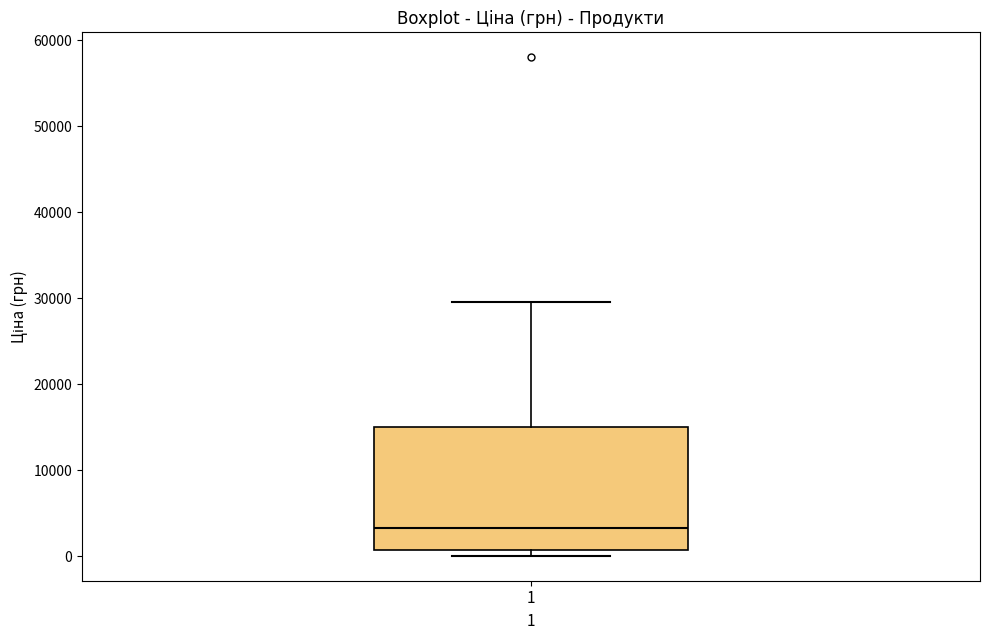

Transcribe this box plot: give where the median line is, the range the box spans, and where the two whiskers end, as read against the y-axis. The values are not printed on the chart, so give them approximately, as read against the axis.

median 3000, box 1000 to 15000, whiskers 0 to 30000